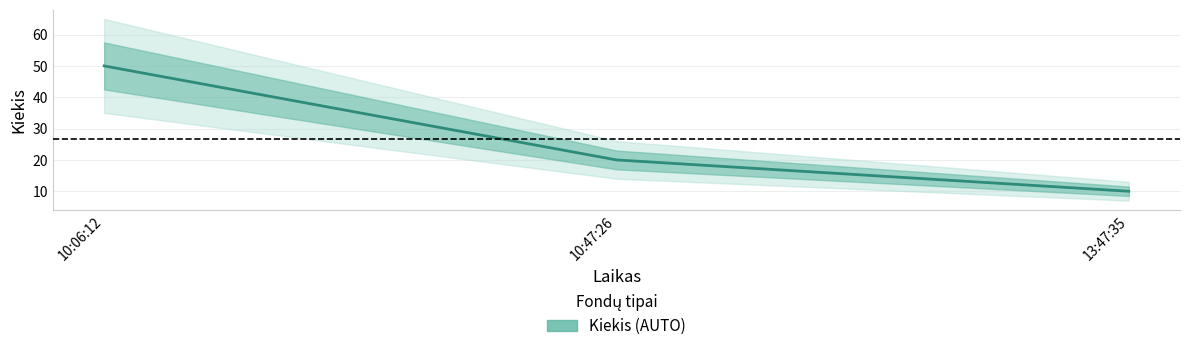

Rank the categories by value from lowest to highest.

13:47:35, 10:47:26, 10:06:12